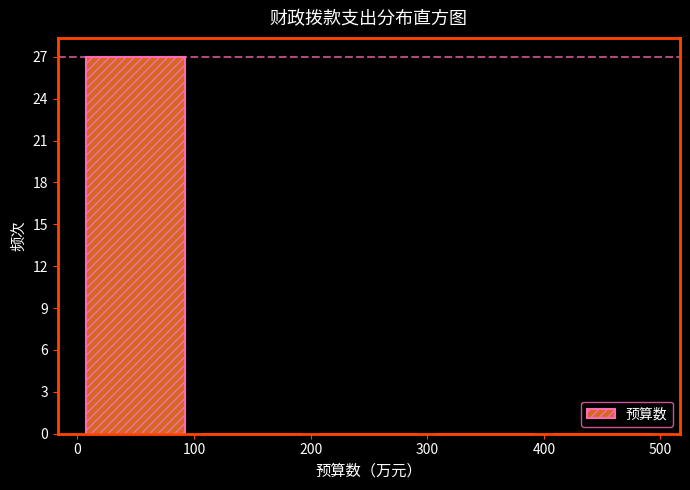

Over which range of the x-axis is the bar tallest?

0 to 100